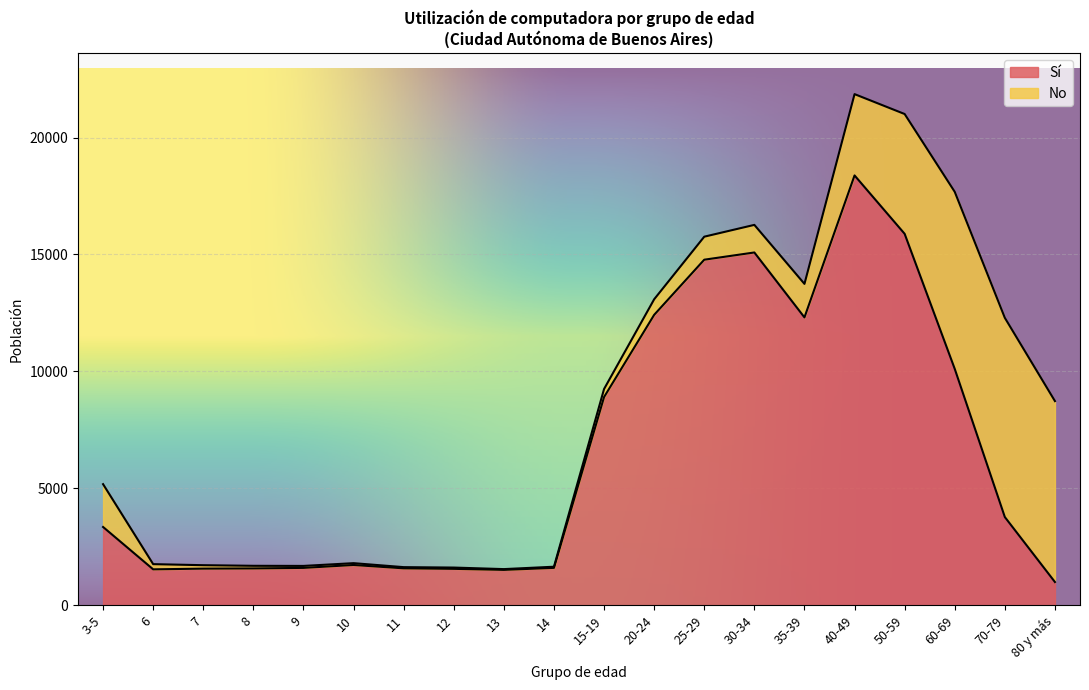

What value does the data have at 60-69, to the nearest 10?

10110